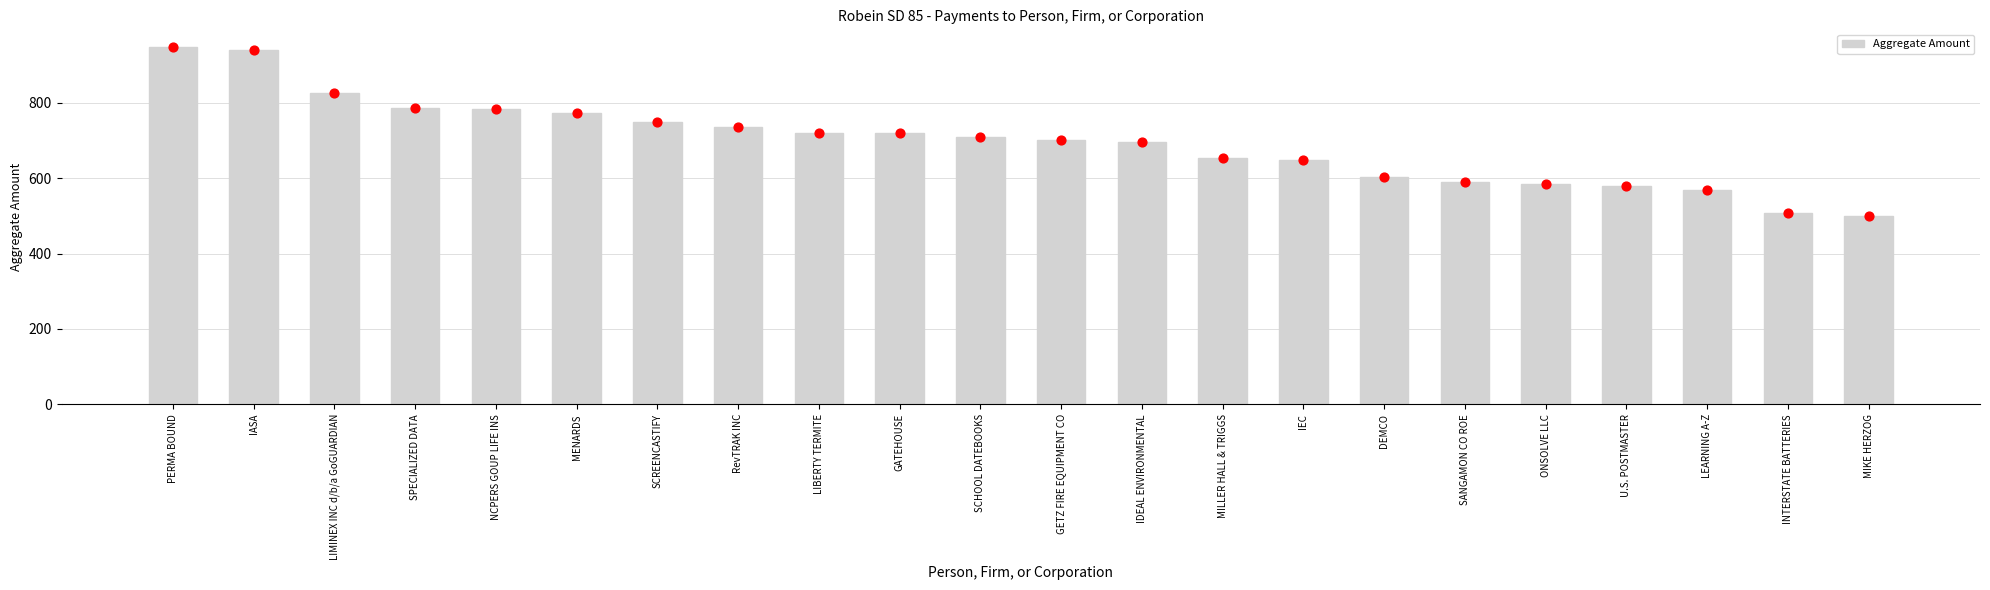

Which has a higher value, IASA or INTERSTATE BATTERIES?

IASA